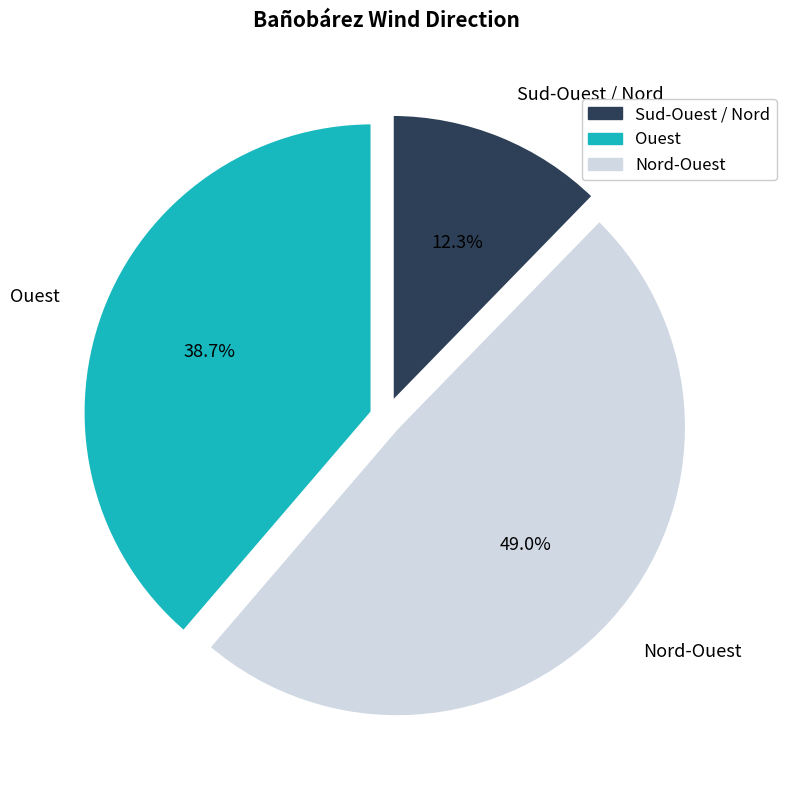

Which category has the smallest portion of the pie?

Sud-Ouest / Nord